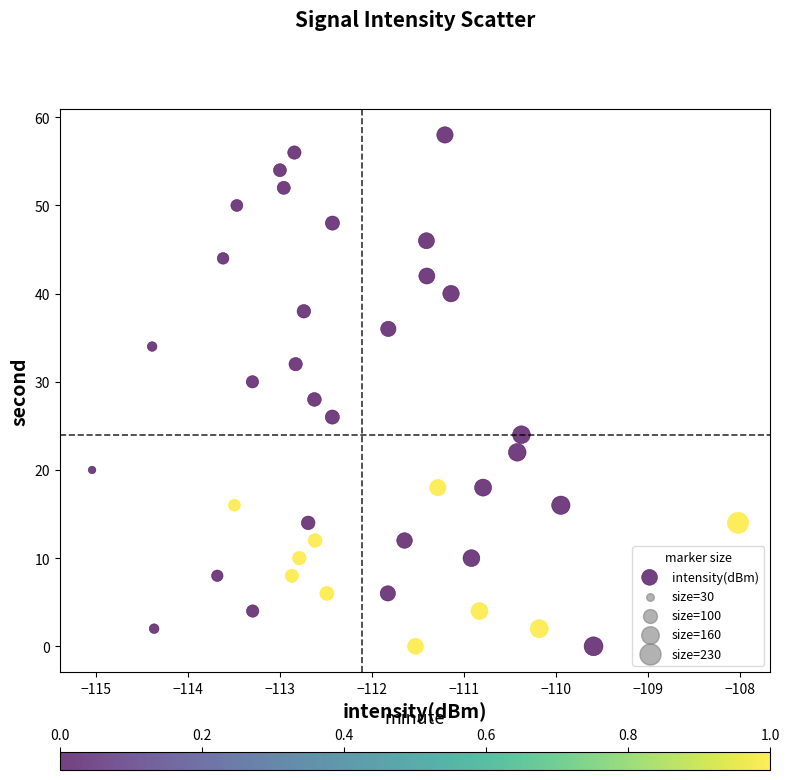

What is the range of Y values (max minus min)?

58